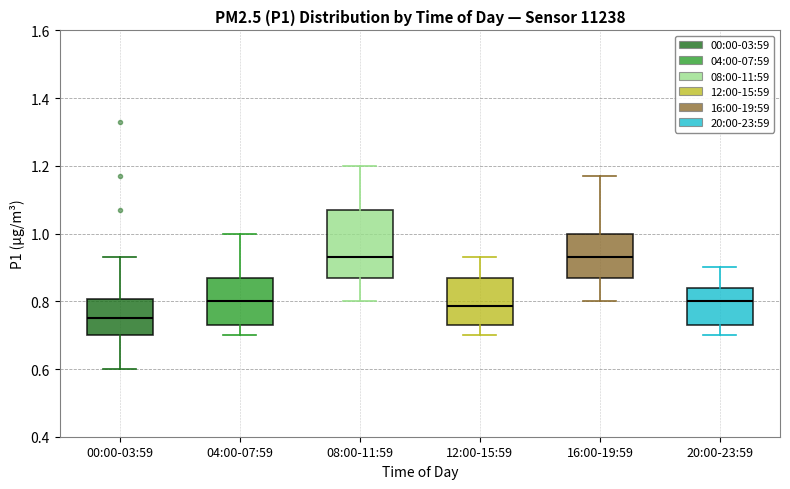

Comparing the boxes themselves (not the whiskers), which one is the tallest?

08:00-11:59